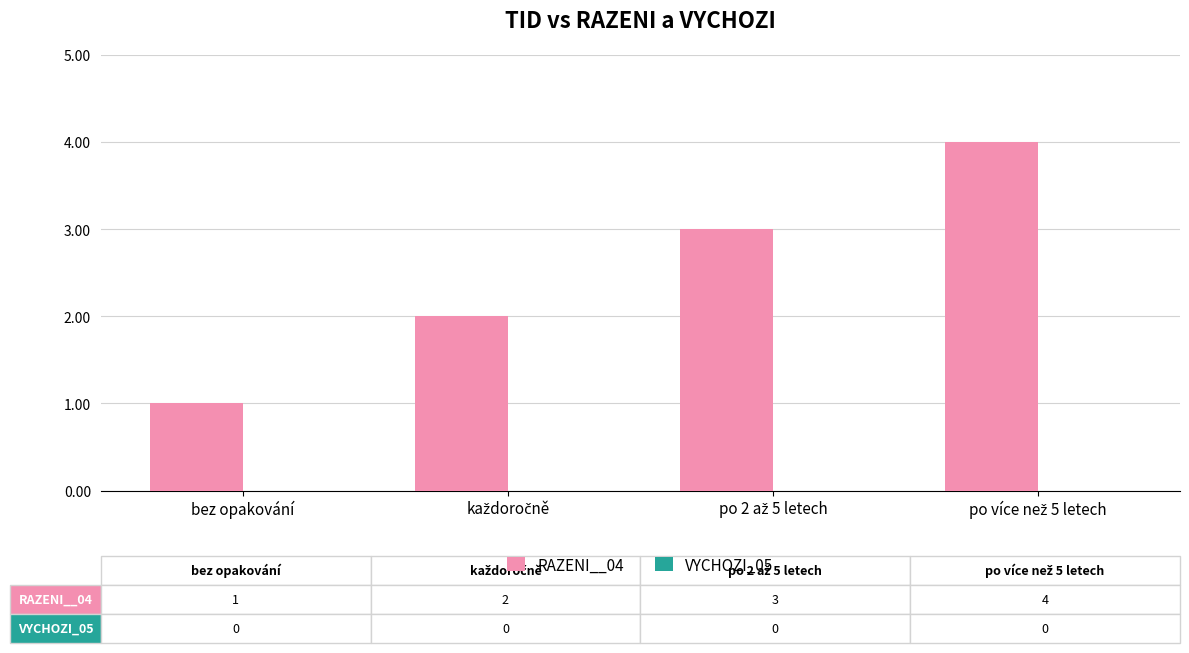

What is the label of the 1st bar from the left?

bez opakování